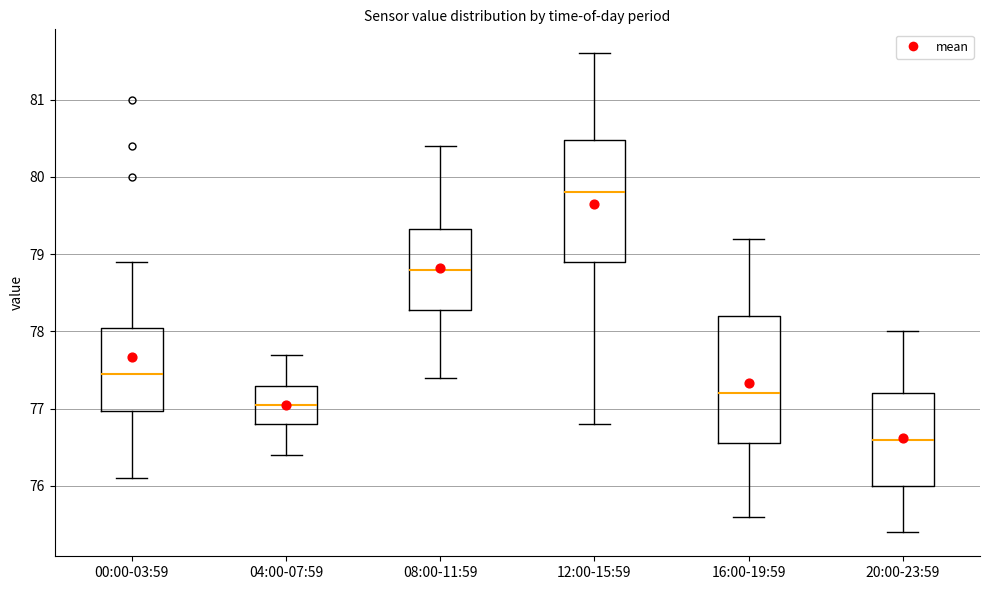

Which box's median line is the highest?

12:00-15:59